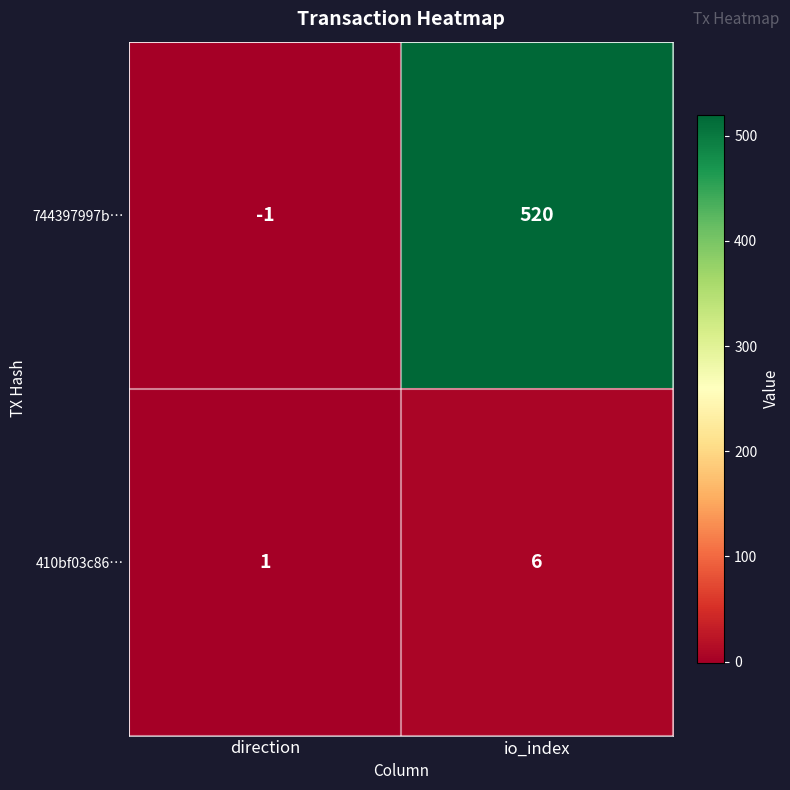

At which category is the sum across all series the highest?

io_index